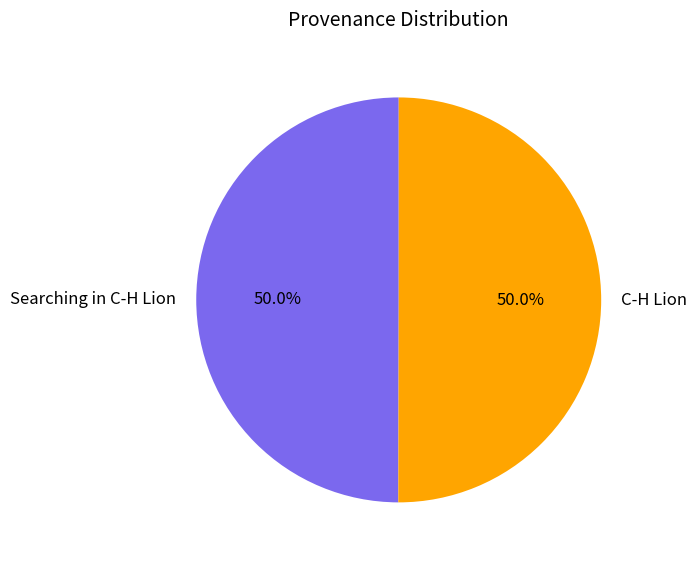

What is the ratio of the value at Searching in C-H Lion to the value at C-H Lion?

1.0